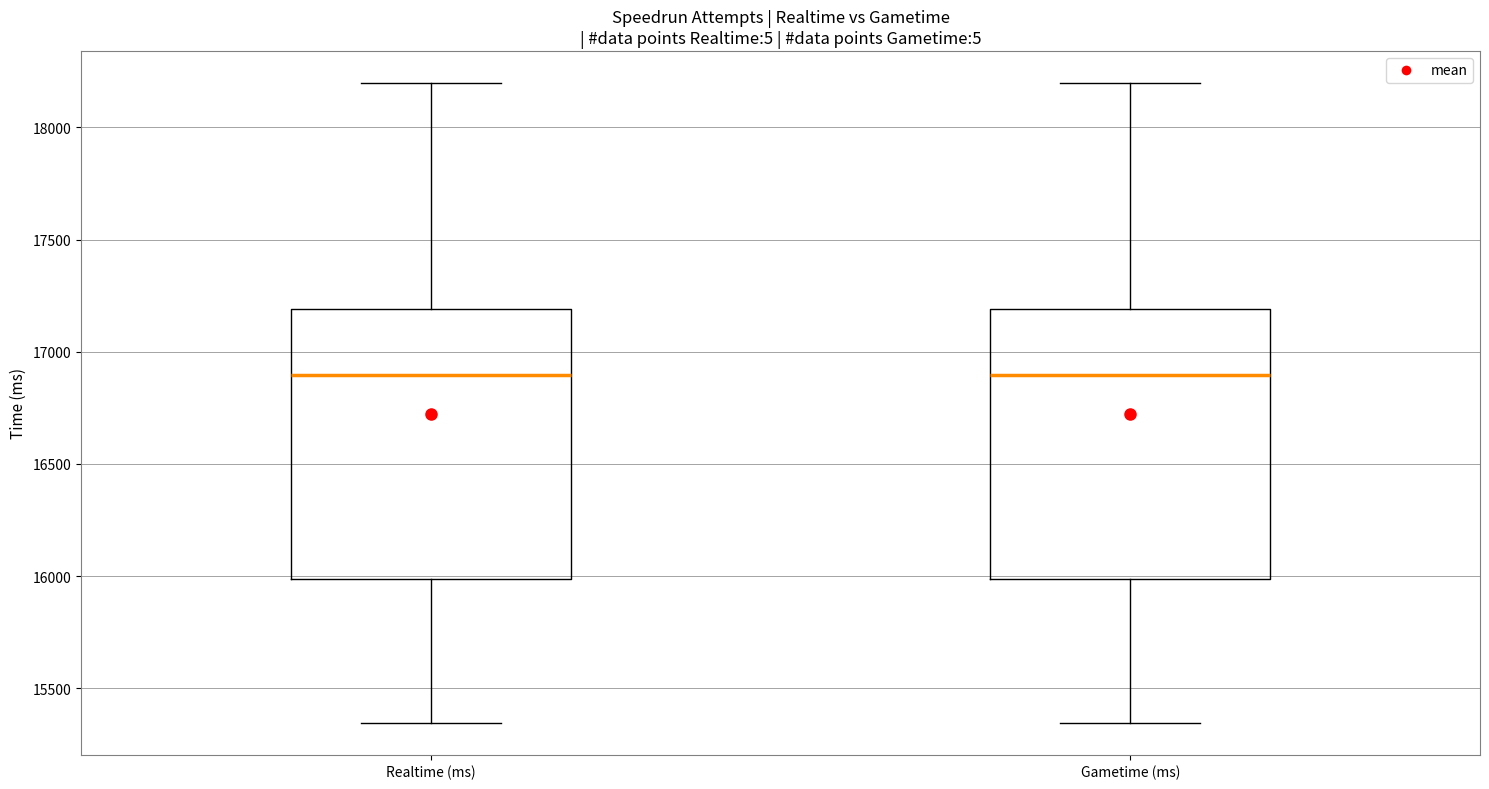

Reading left to right, read every box against the y-axis: the position of its median line, the range the box covers, and the ends of its whiskers. The values are not printed on the chart, so give them approximately, as read against the axis.

Realtime (ms): median 16900, box 16000 to 17200, whiskers 15350 to 18200
Gametime (ms): median 16900, box 16000 to 17200, whiskers 15350 to 18200